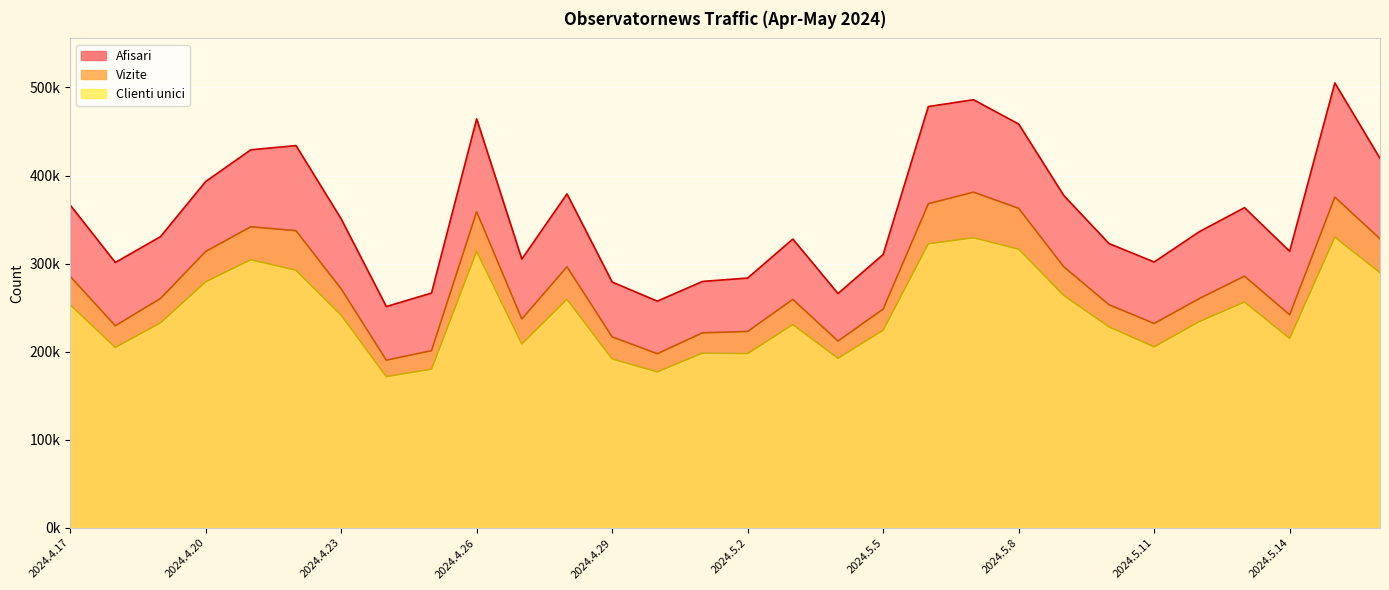

List the series in order of their overall mean, highest first.

Afisari, Vizite, Clienti unici